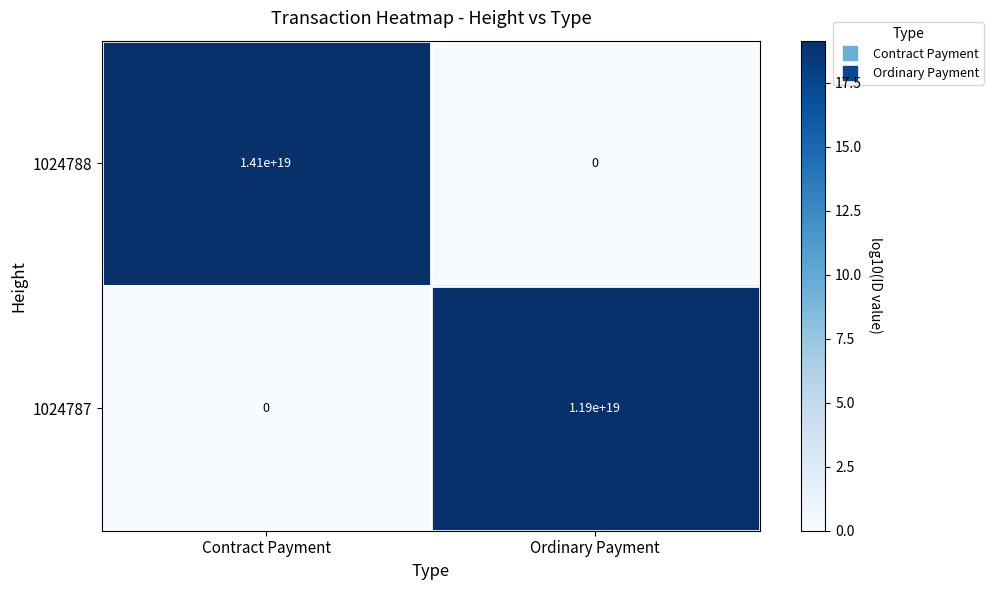

How many positive values does the 1024787 series have?

1